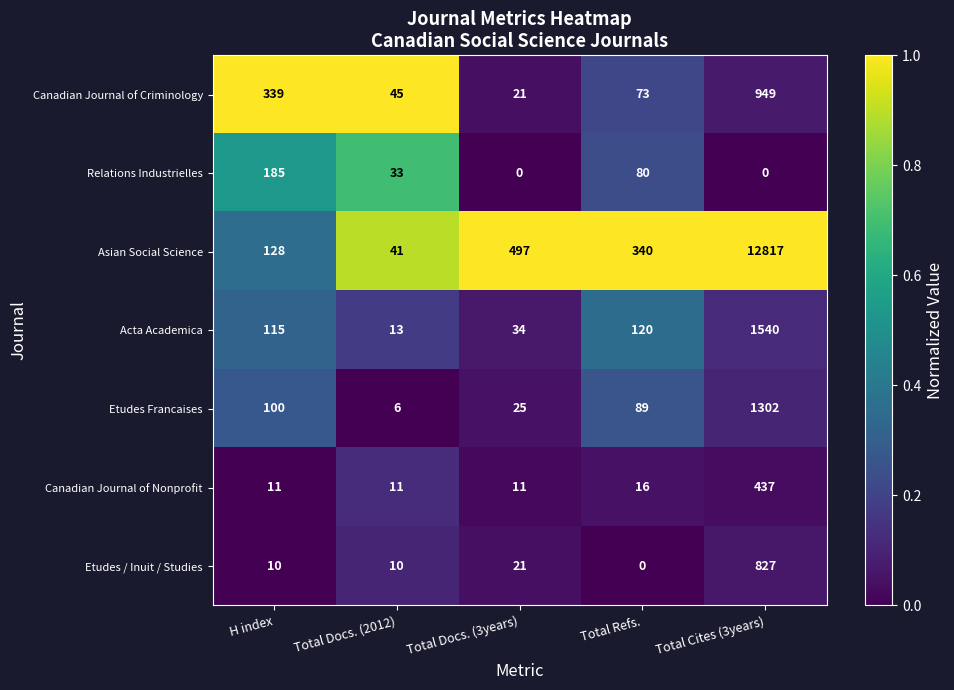

Which category has the highest value across all series?

Total Cites (3years)